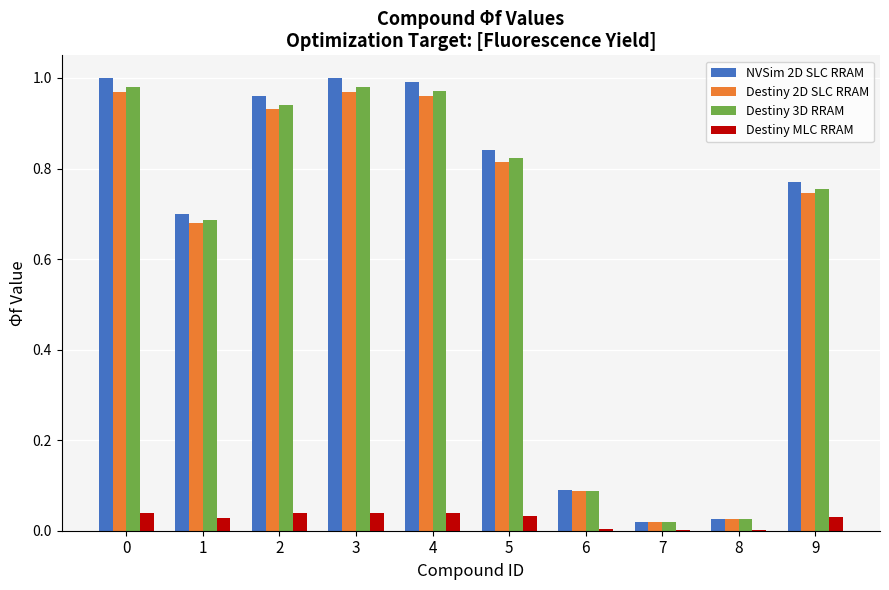

The Destiny 3D RRAM series shows 0.0 at 8. True or false?

True